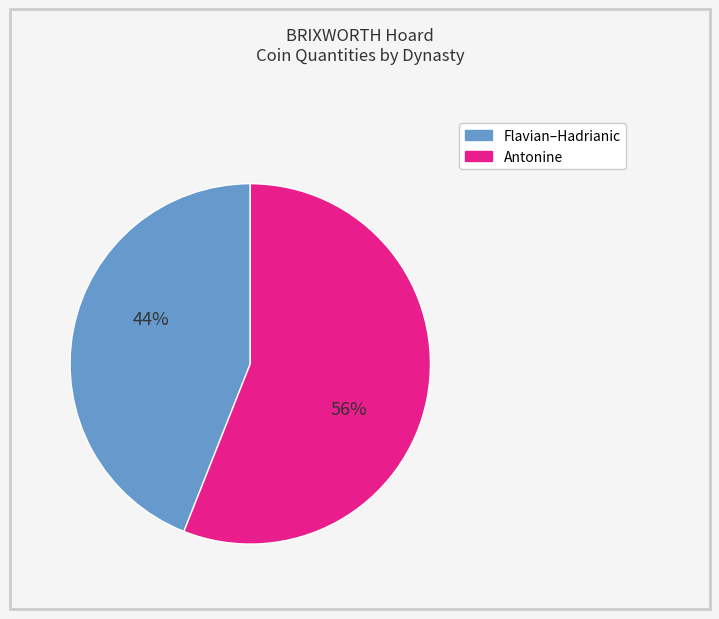

To the nearest percent, what is the average slice percentage?

50%